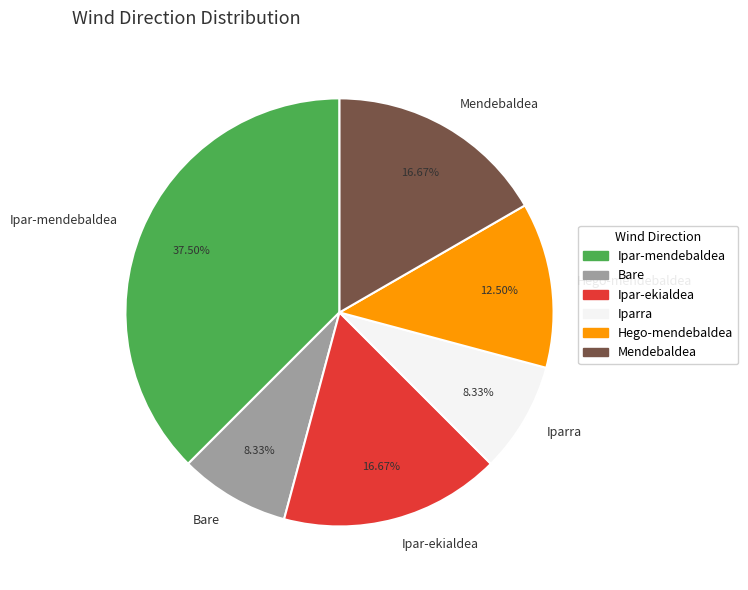

To the nearest percent, what is the difference between the Iparra and Ipar-mendebaldea slice percentages?

29%